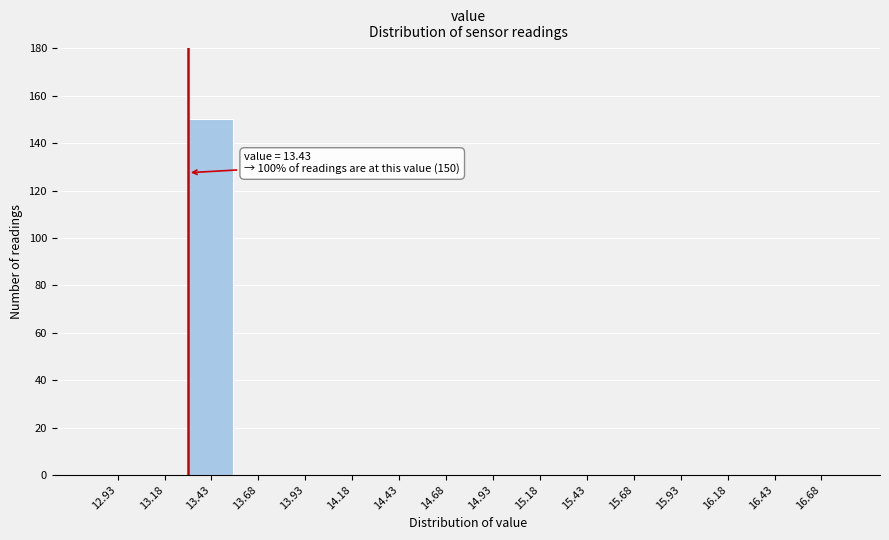

Reading left to right, extract all data points from this chart.

12.93=0	13.18=0	13.43=150	13.68=0	13.93=0	14.18=0	14.43=0	14.68=0	14.93=0	15.18=0	15.43=0	15.68=0	15.93=0	16.18=0	16.43=0	16.68=0